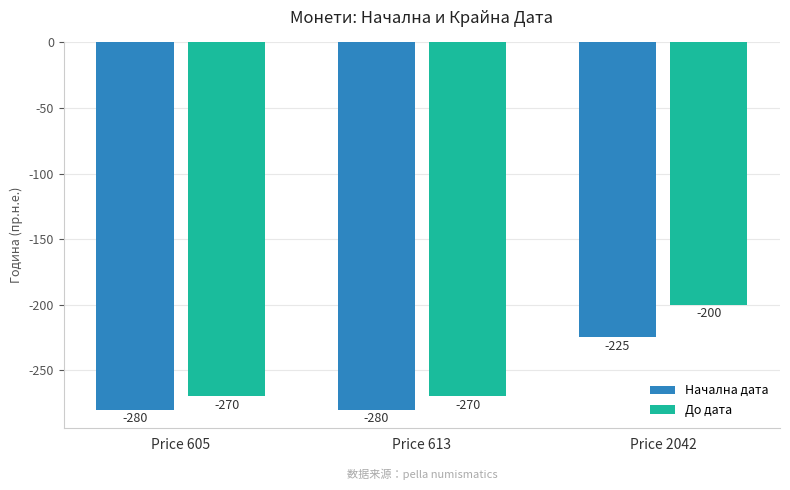

How many groups of bars are there?

3